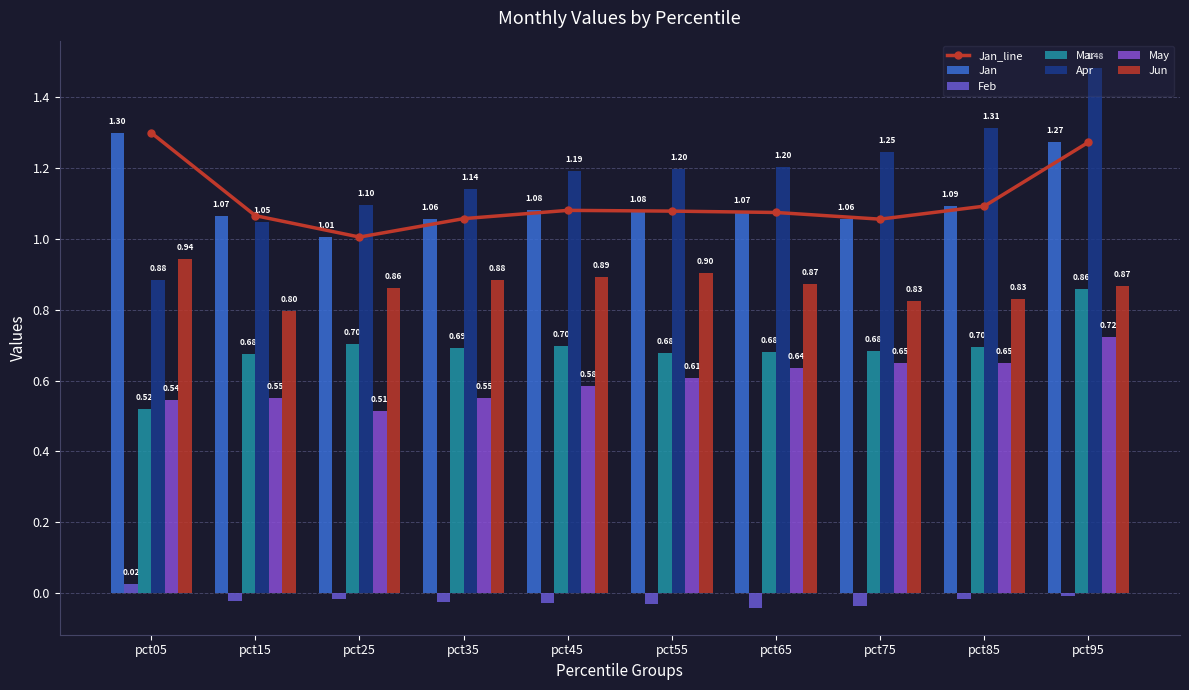

What is the maximum value for Apr?

1.5